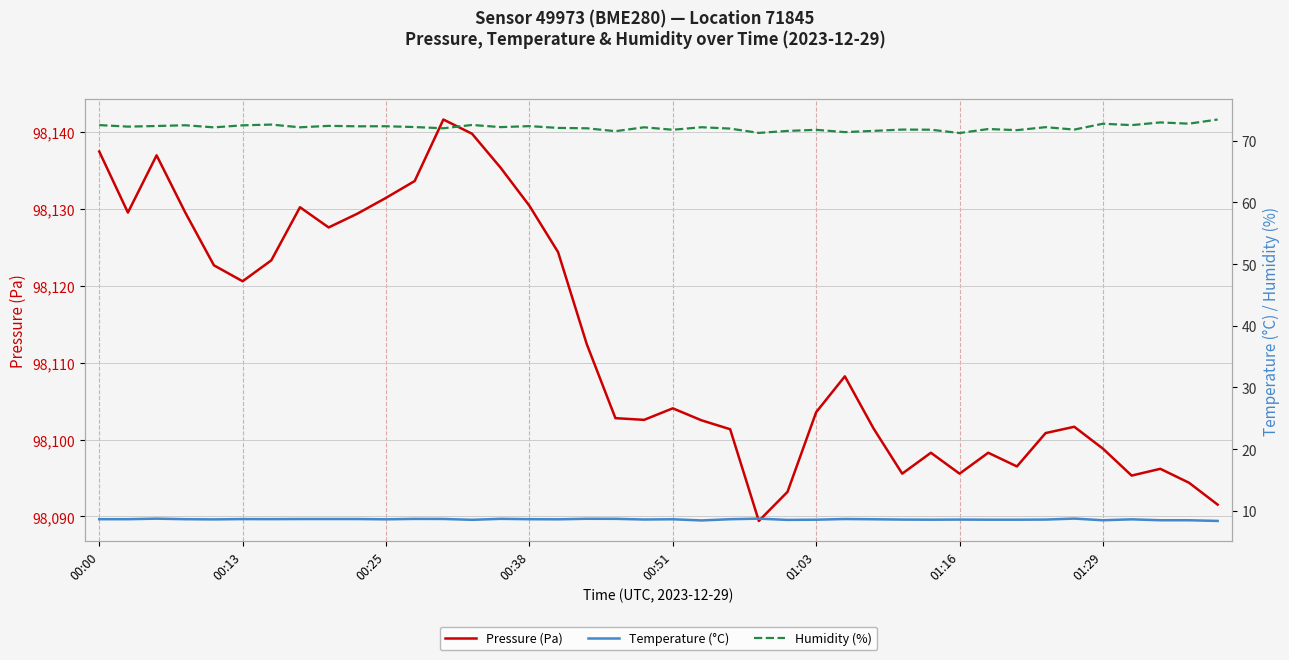

How many data points in Humidity (%) are above 72?

26